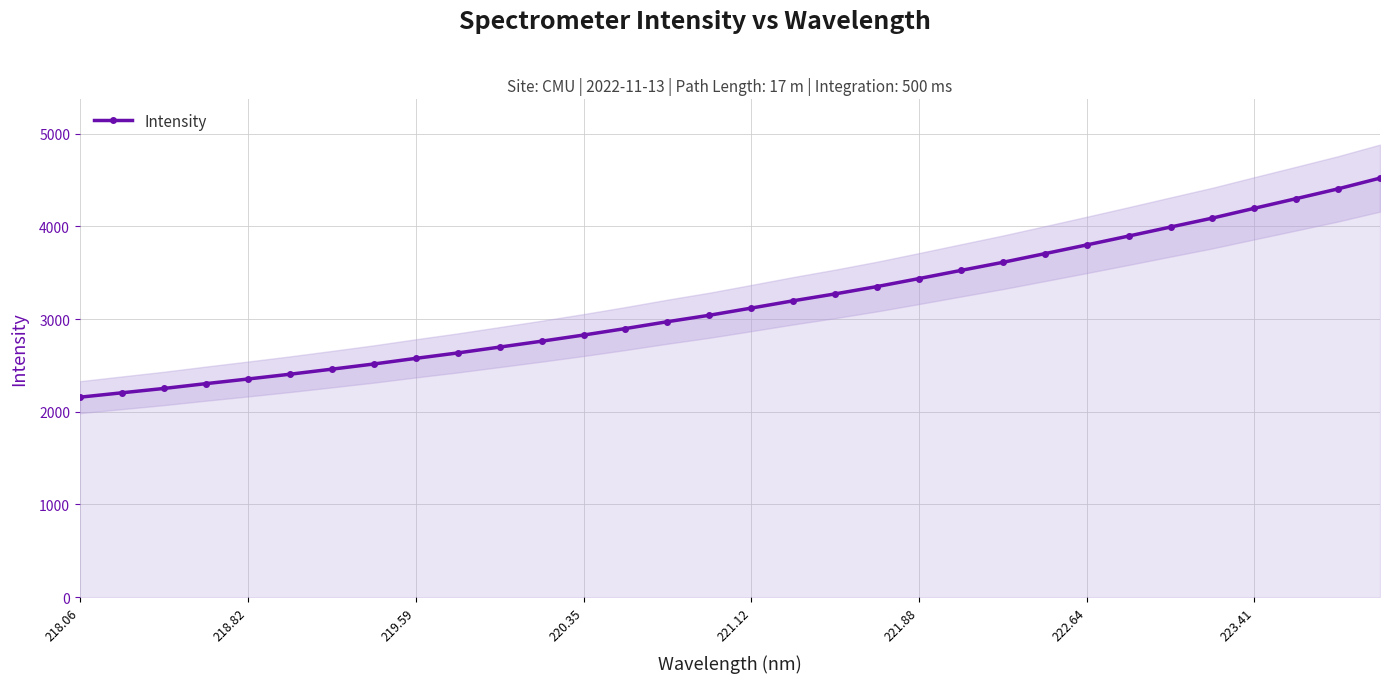

How many data points are less than 3119?

16